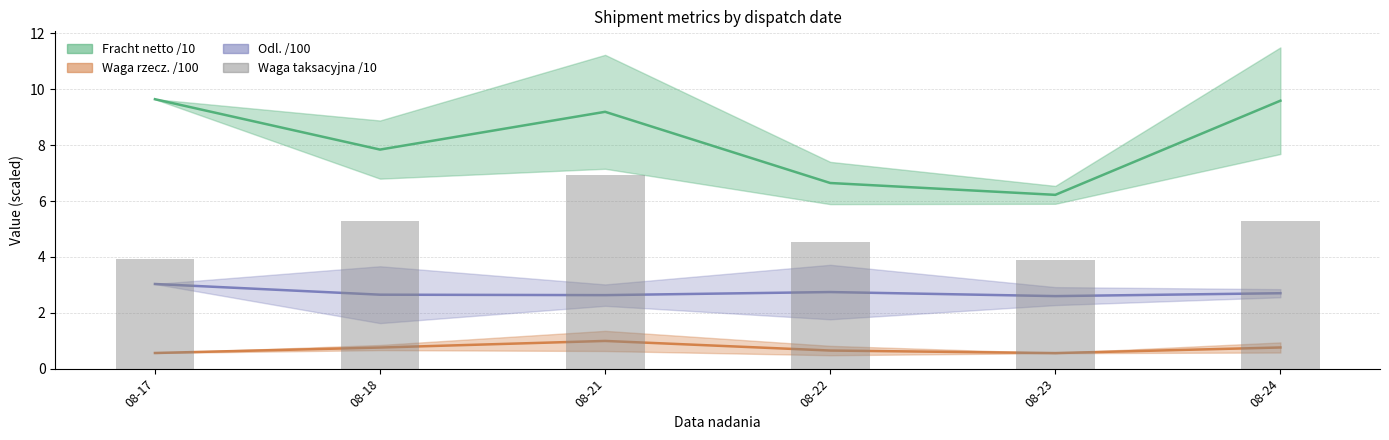

Where is the data nearest to the value 5?

08-18